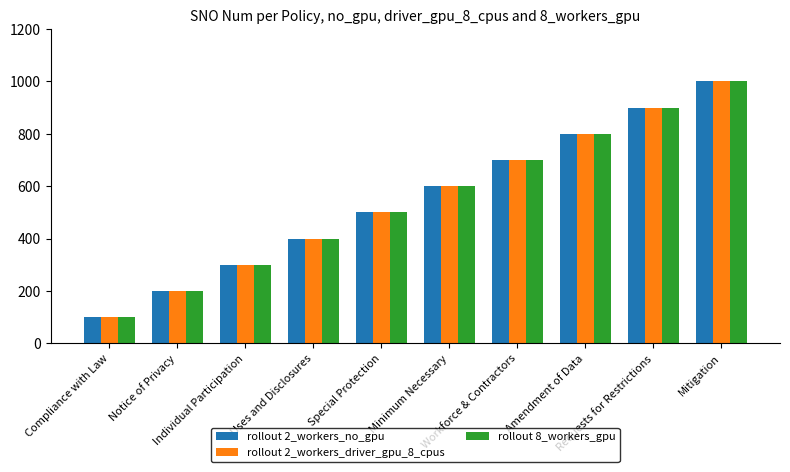

What is the total value across all series at Workforce & Contractors?

2100